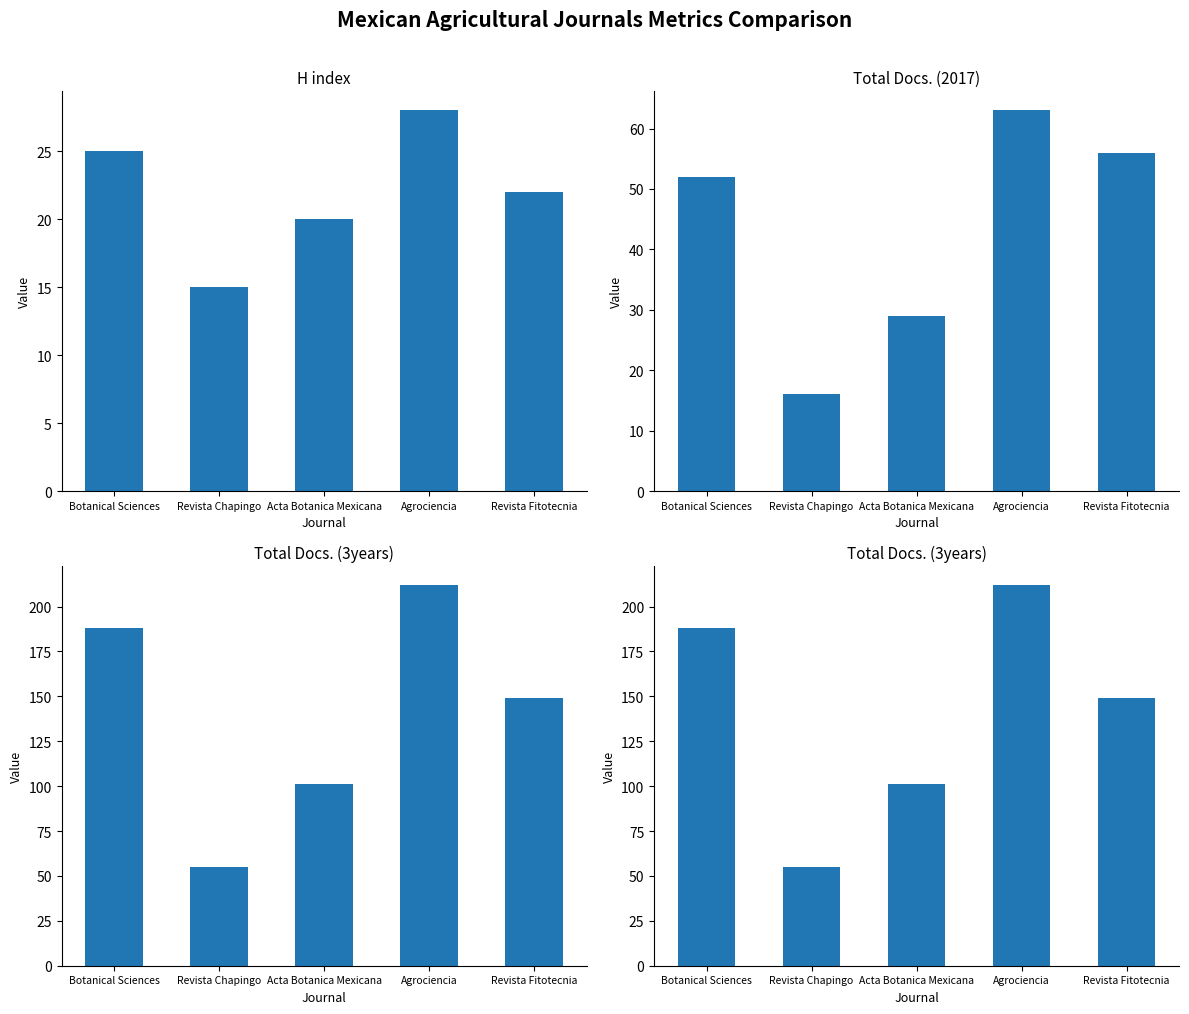

Which category has the highest value in the H index series?

Agrociencia